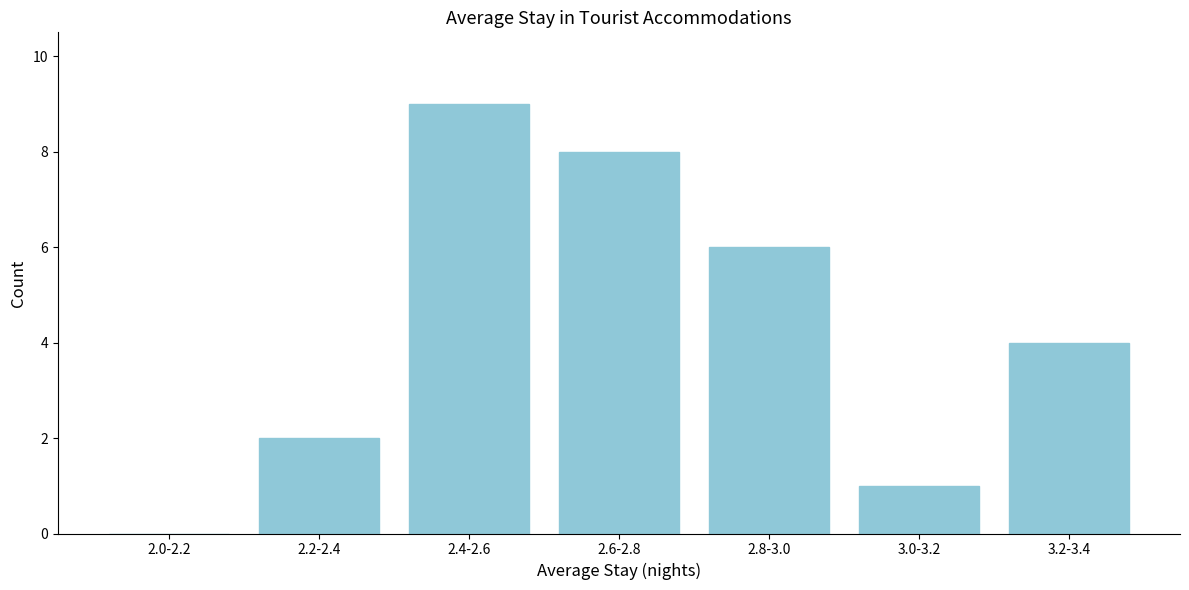

Reading left to right, extract all data points from this chart.

2.0-2.2=0	2.2-2.4=2	2.4-2.6=9	2.6-2.8=8	2.8-3.0=6	3.0-3.2=1	3.2-3.4=4